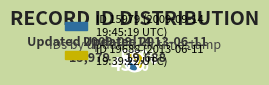

Is there any slice that represents more than half of the pie?

Yes